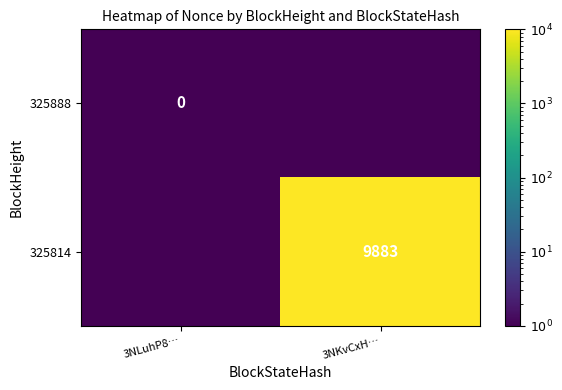

Is it true that 325814 equals 9883.0 at 3NKvCxH…?

True